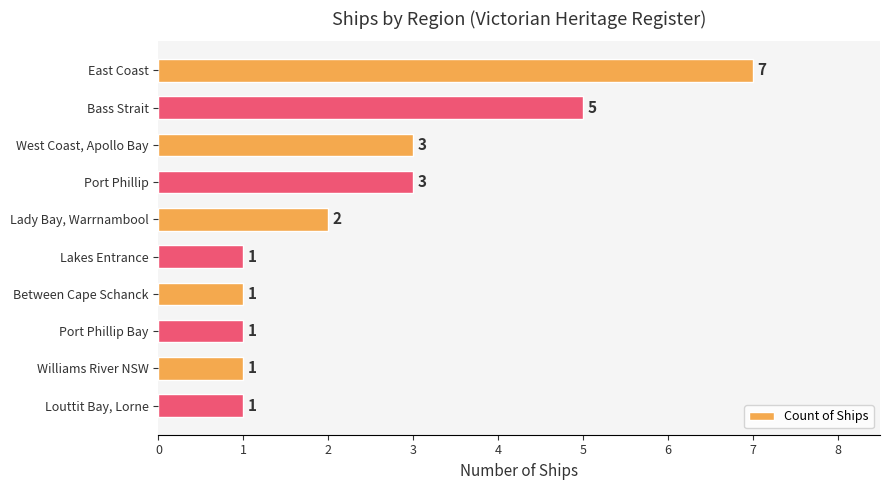

How many bars are there in total?

10